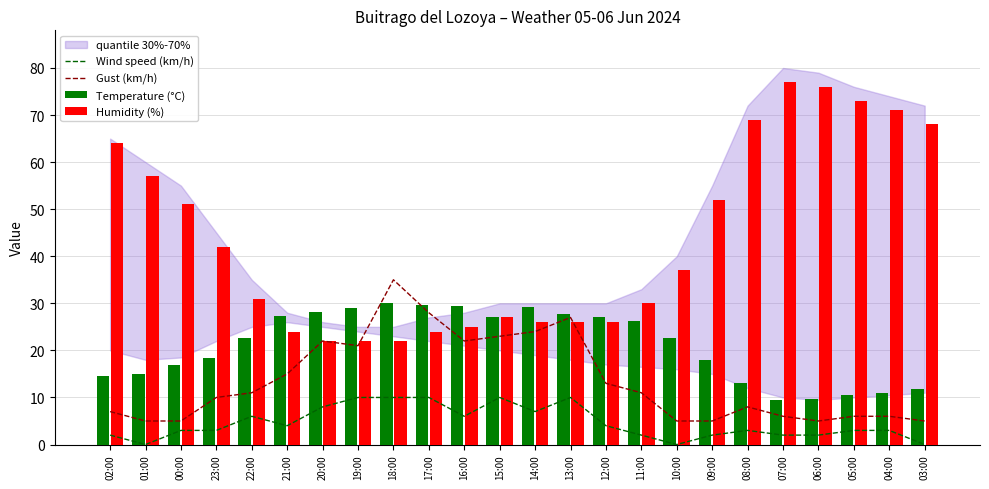

What is the minimum value for Temperature (°C)?

9.5